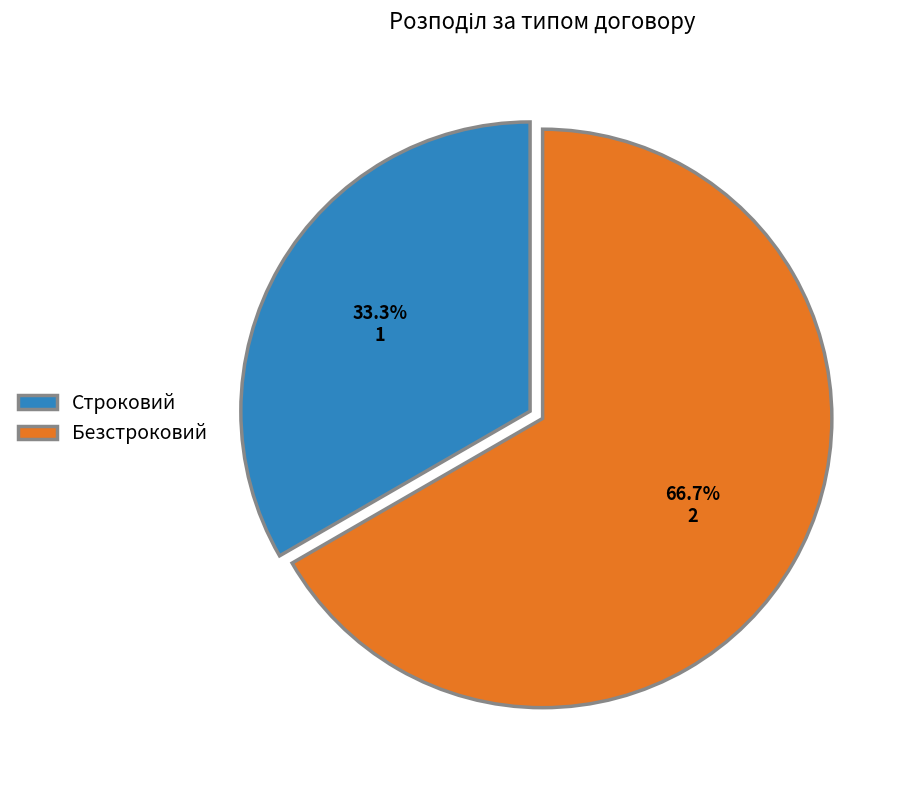

How many slices are in this pie chart?

2